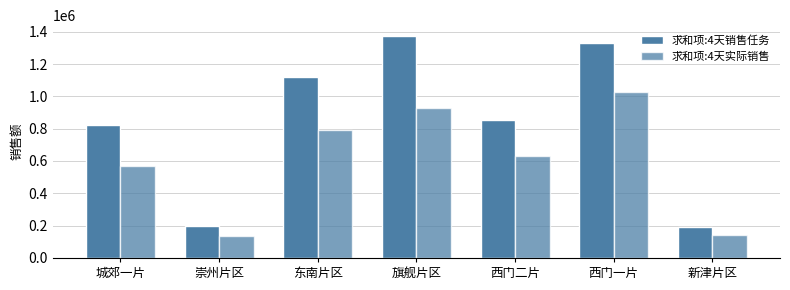

Does the chart contain stacked bars?

No